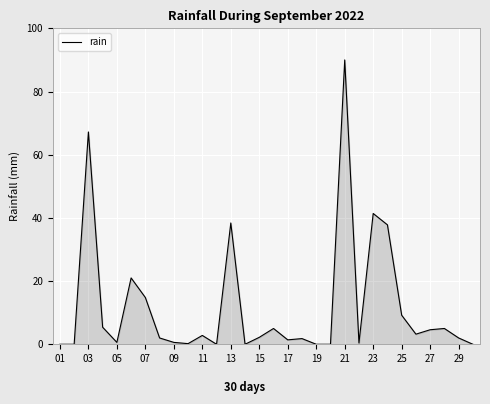

At which label is the value closest to 45?

23